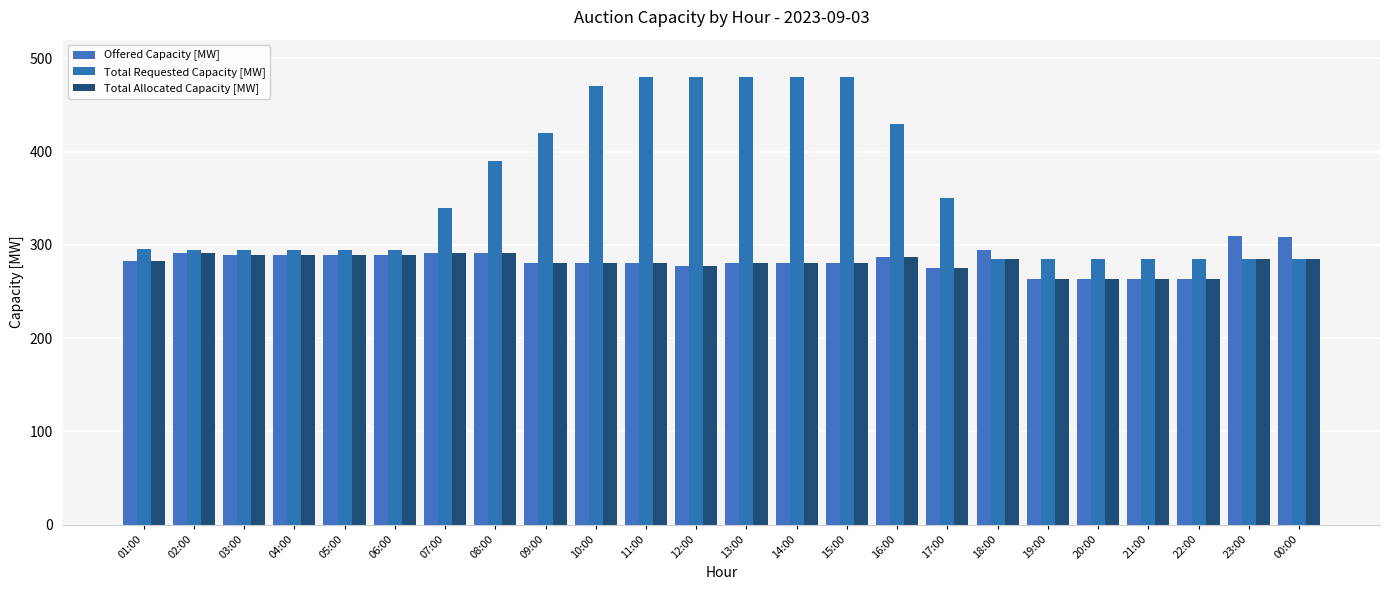

What is the sum of all Total Allocated Capacity [MW] values?

6738